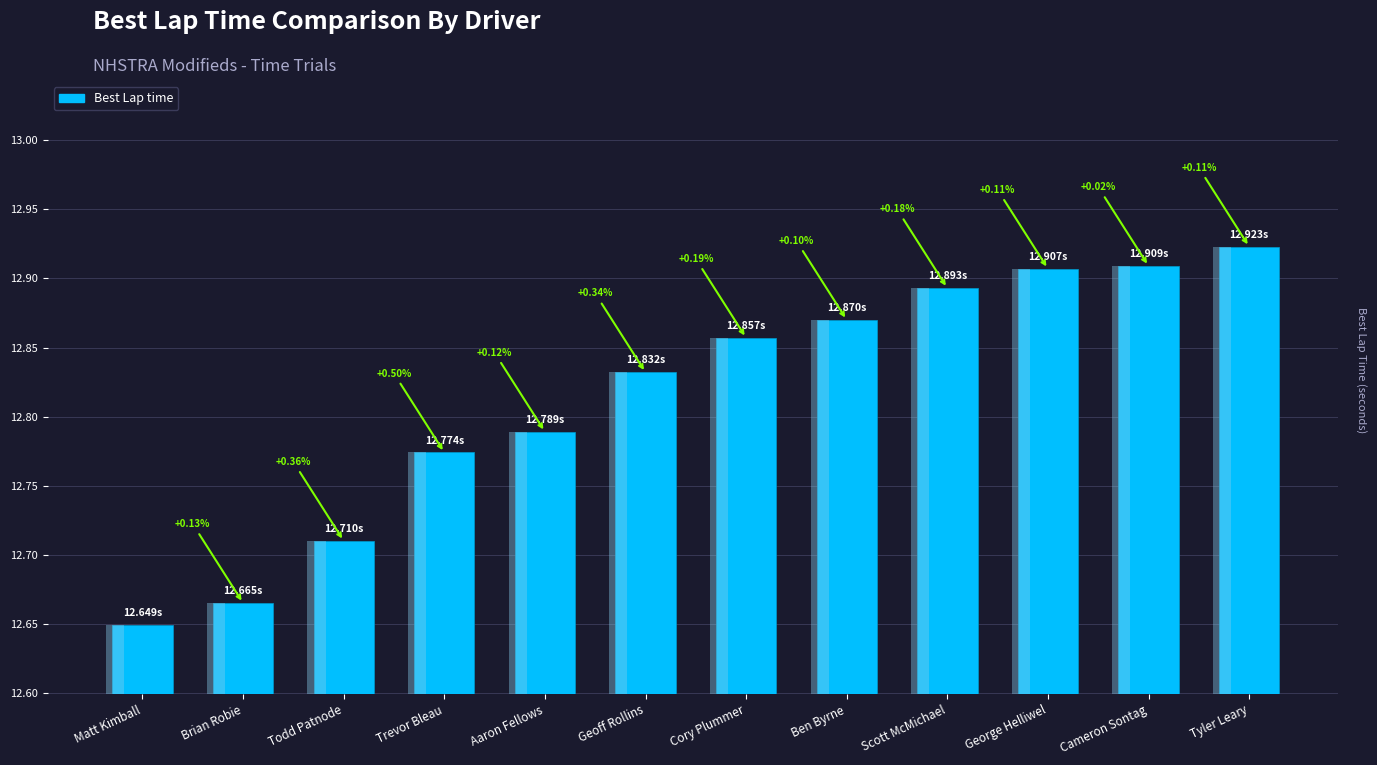

What value does the data have at George Helliwel?

12.9